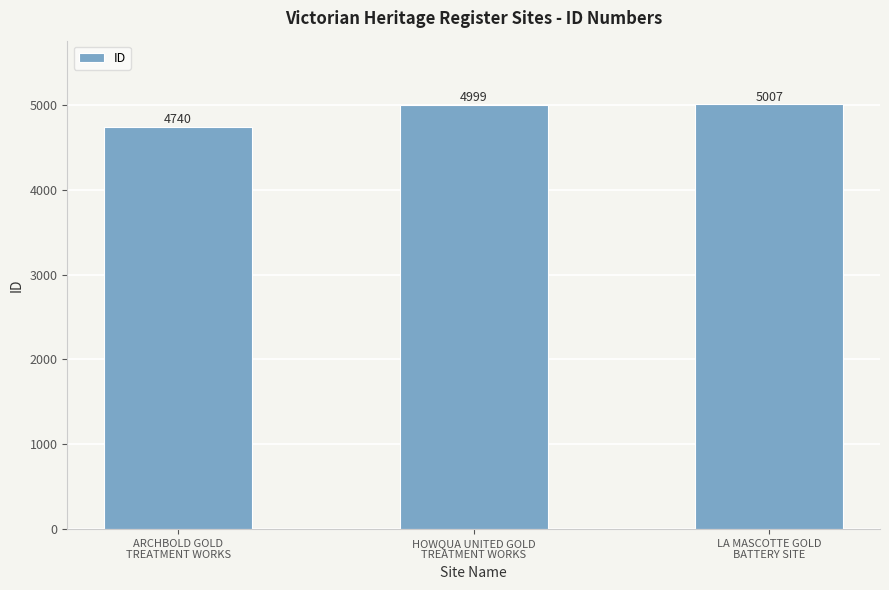

What is the label of the 2nd bar from the left?

HOWQUA UNITED GOLD
TREATMENT WORKS